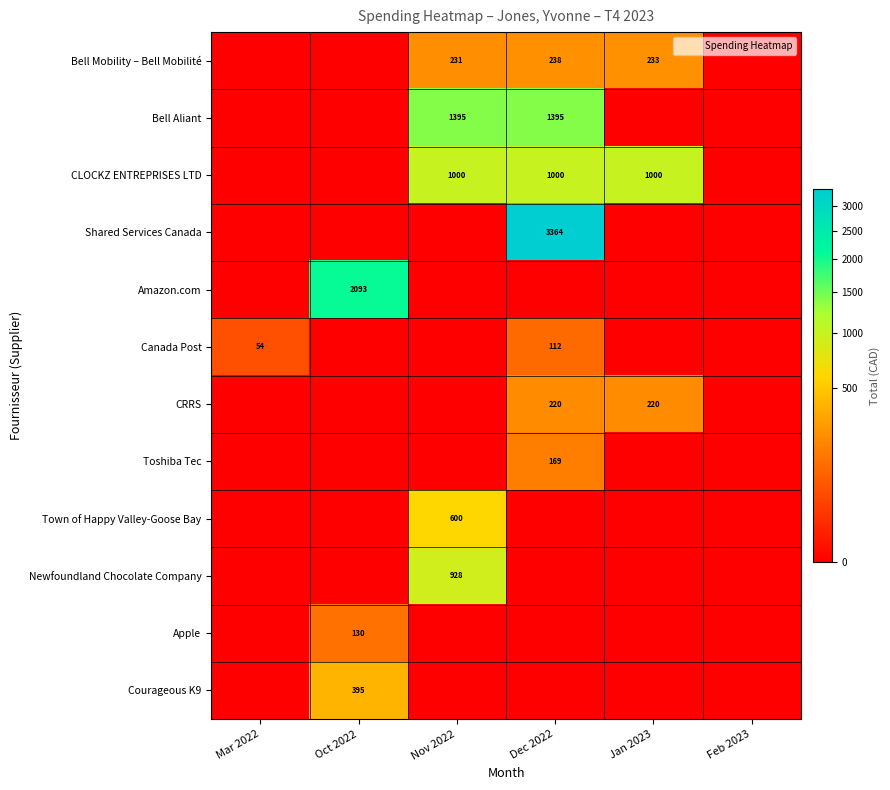

Which label corresponds to the largest value in the chart?

Dec 2022